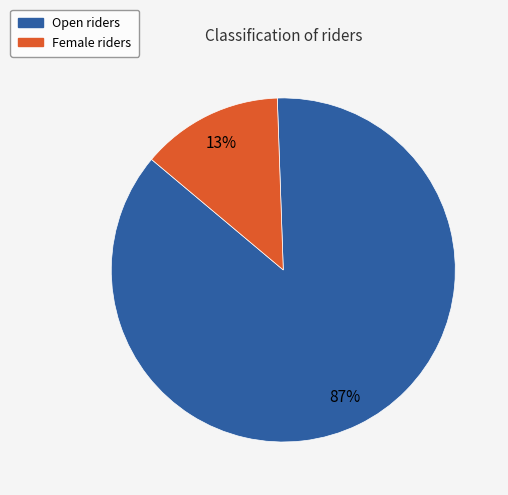

To the nearest percent, what is the average slice percentage?

50%